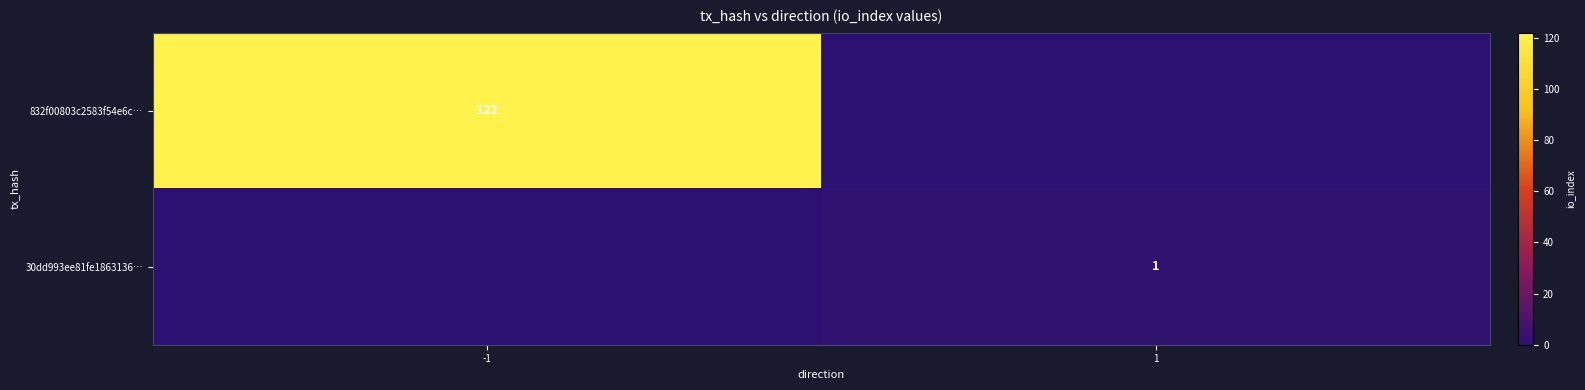

Which has a higher value, -1 or 1?

-1